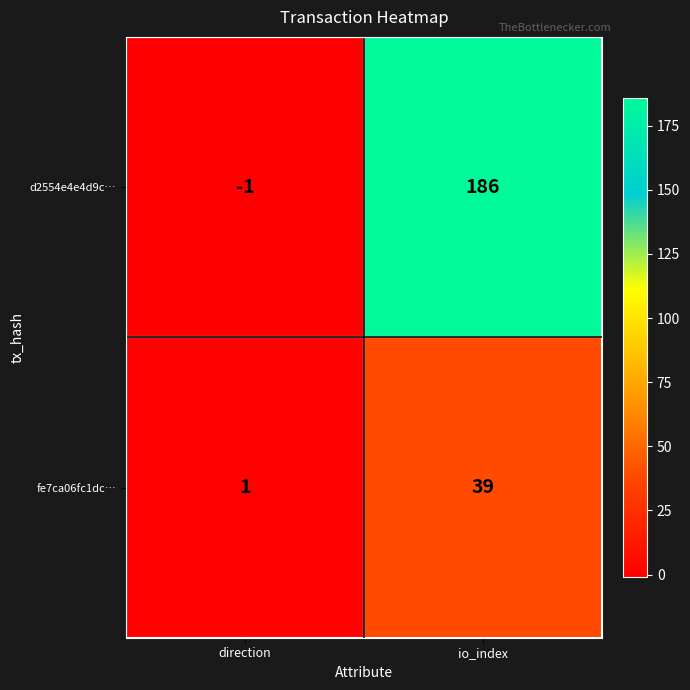

Which series has the widest spread of values?

d2554e4e4d9c…